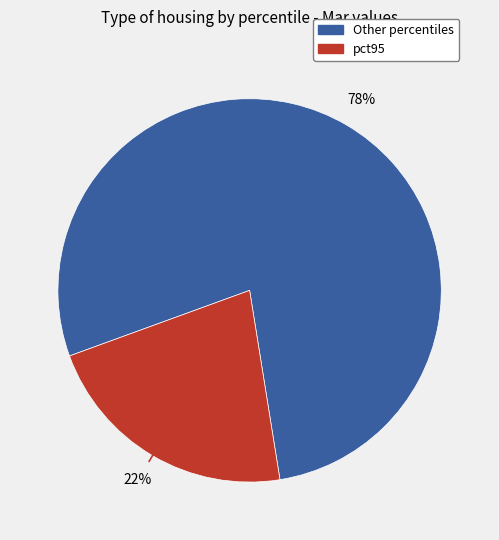

Does any single category account for the majority?

Yes